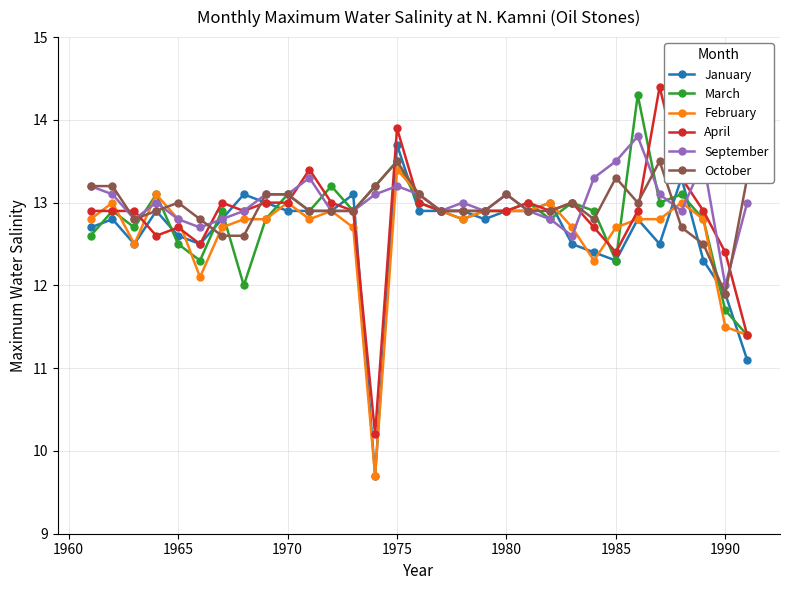

Which series has the widest spread of values?

April